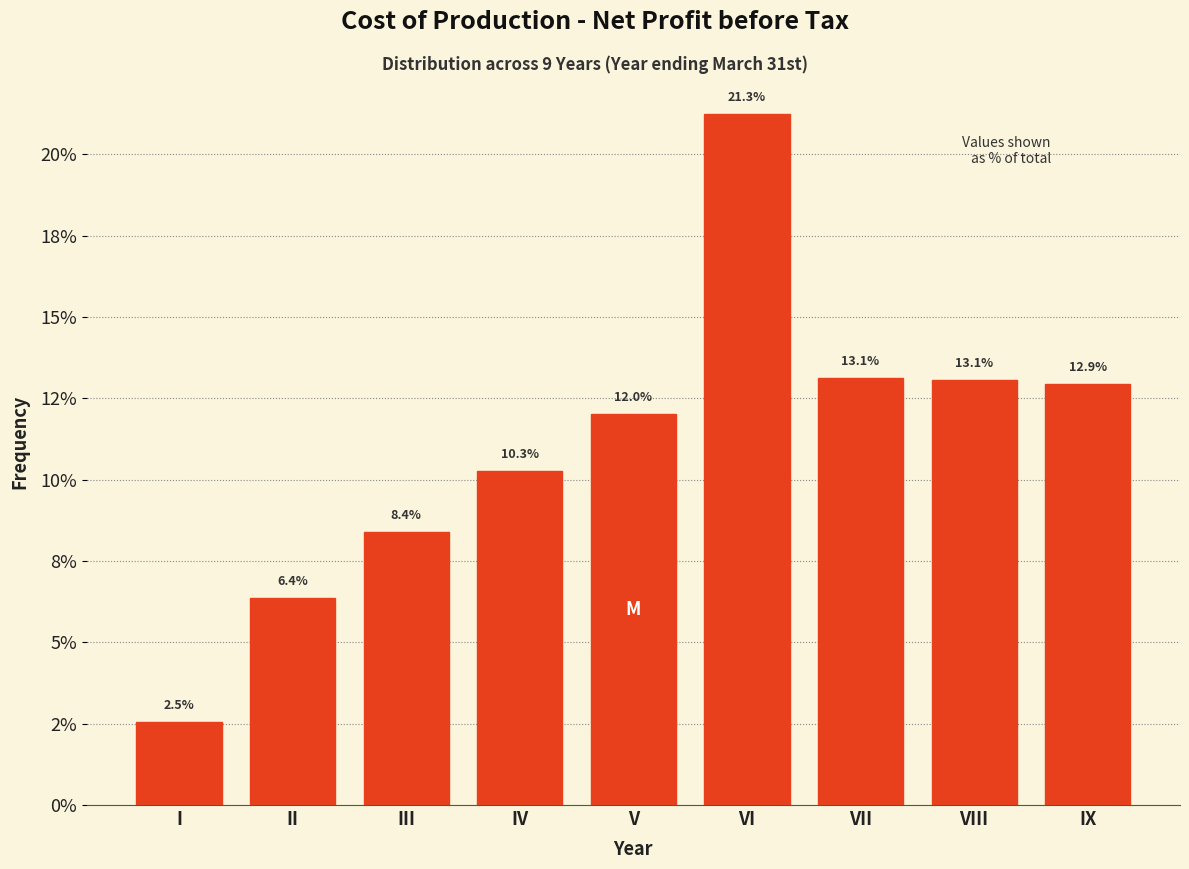

Does the chart contain any negative values?

No